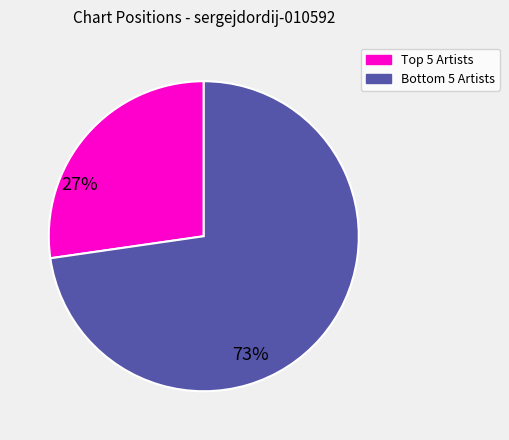

Rank the categories by value from highest to lowest.

Bottom 5 Artists, Top 5 Artists